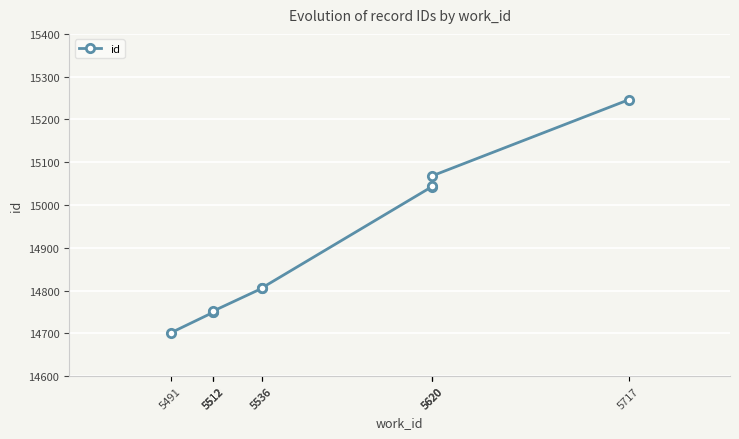

The chart shows a value of 15043 at 5620. True or false?

True